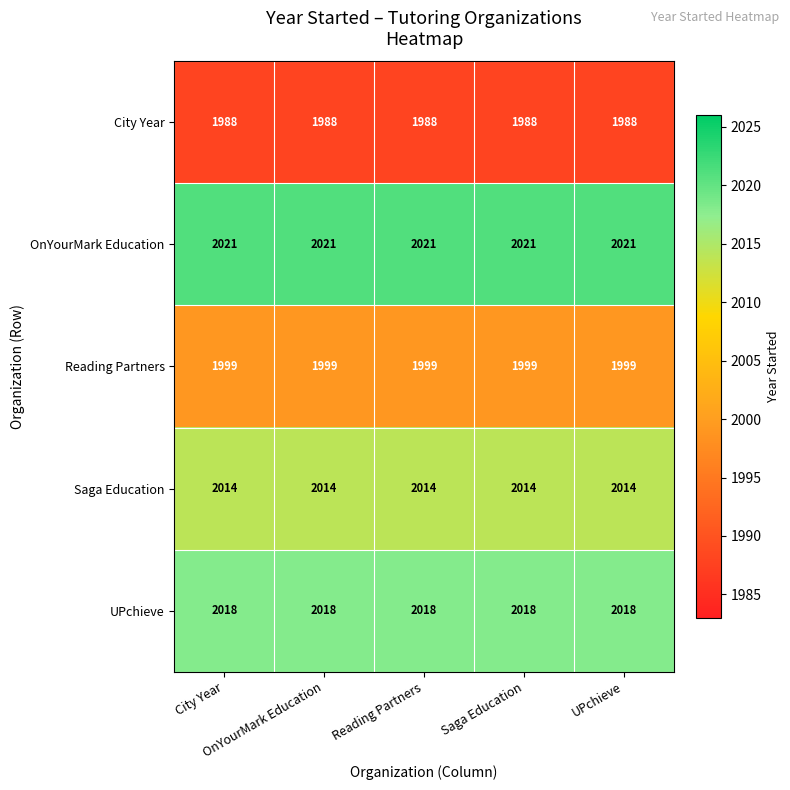

At City Year, list the series in order from smallest to largest.

City Year, Reading Partners, Saga Education, UPchieve, OnYourMark Education